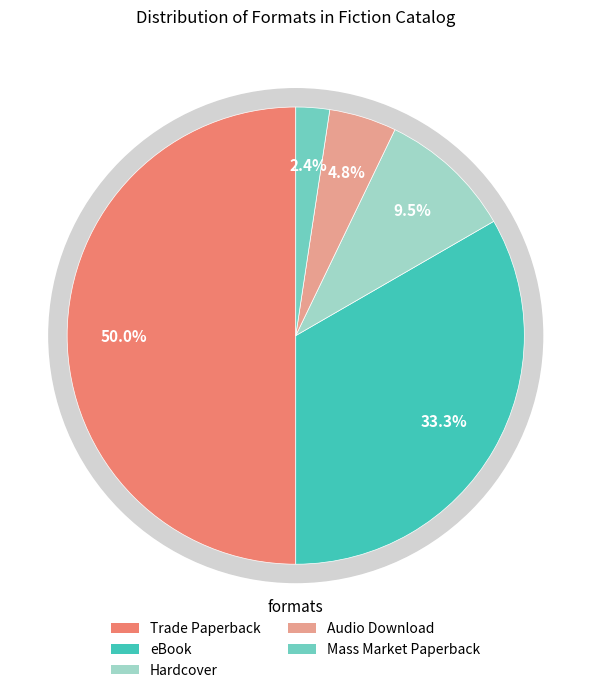

How many slices are in this pie chart?

5